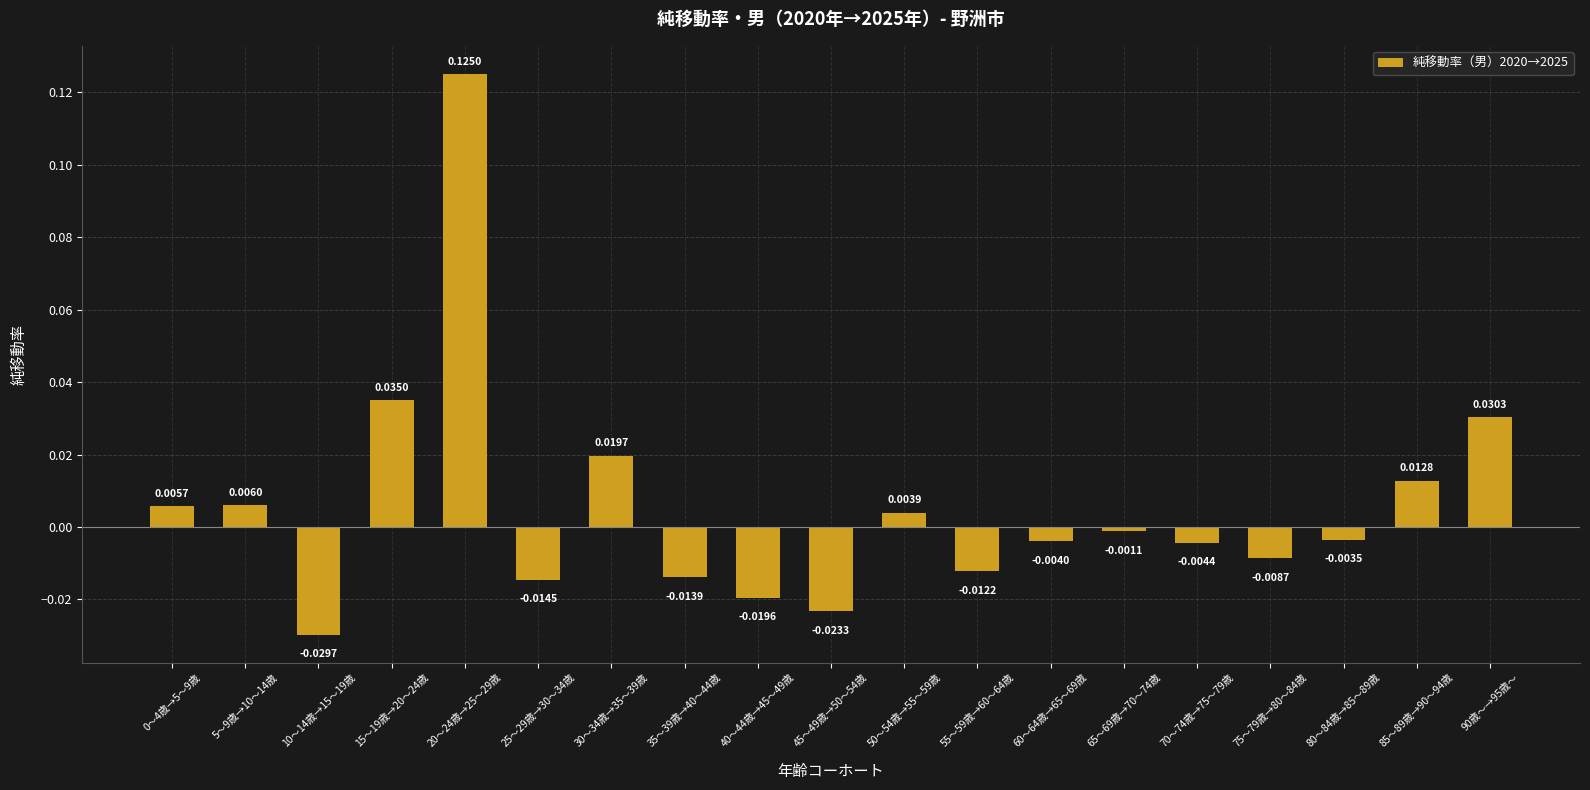

Between 80～84歳→85～89歳 and 85～89歳→90～94歳, which is larger?

85～89歳→90～94歳